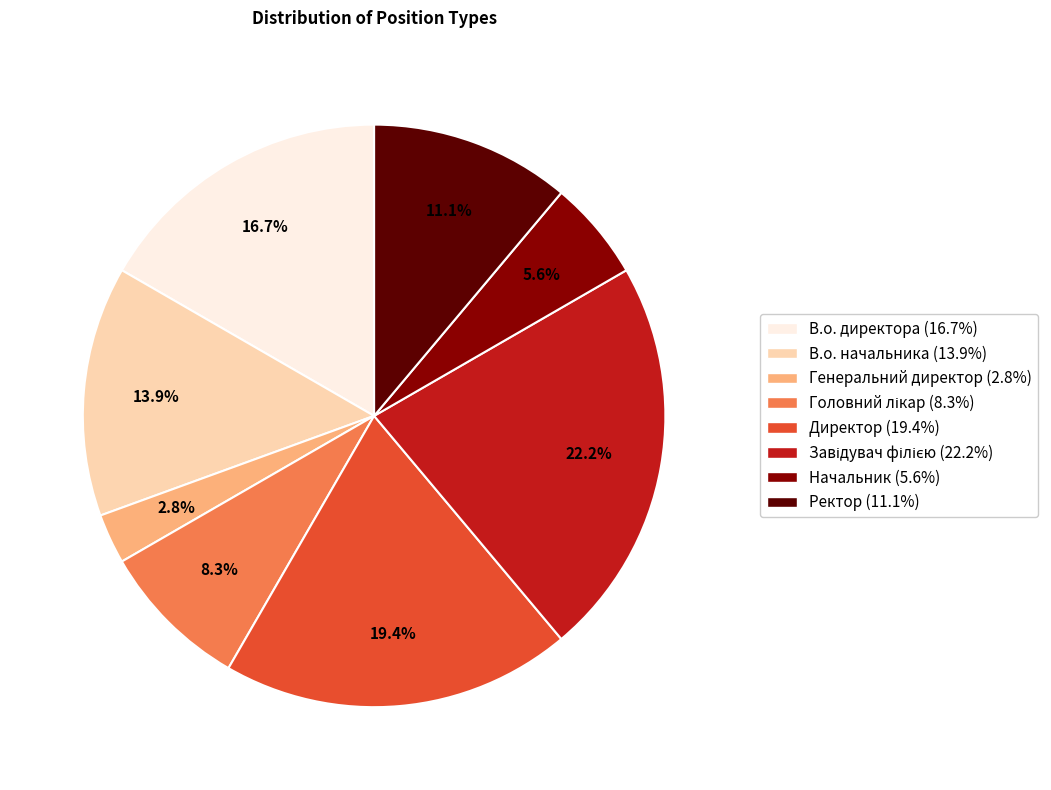

How much of the chart is everything except Начальник?

94.4%